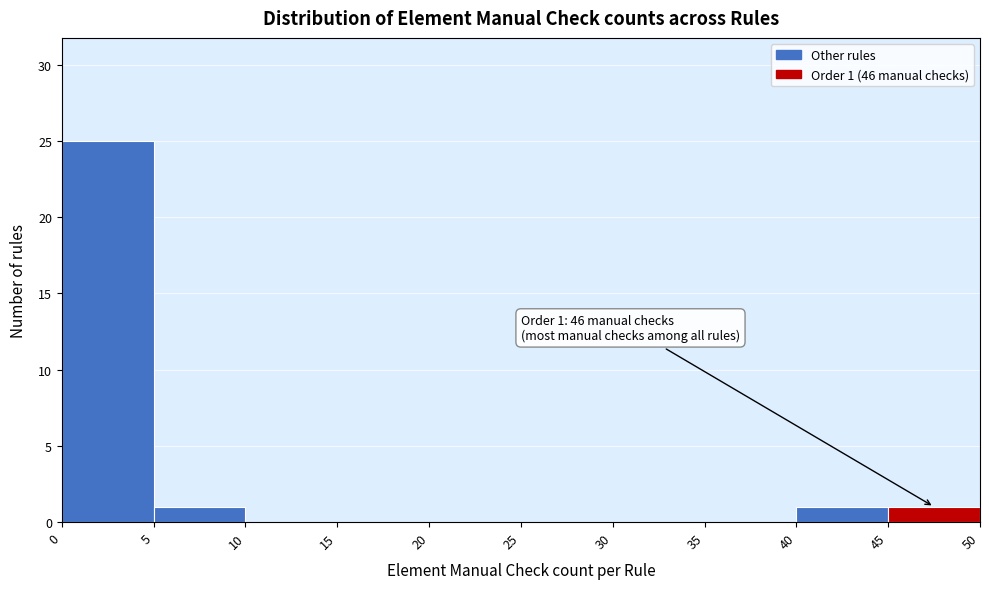

Which range on the x-axis has the tallest bar?

0 to 5